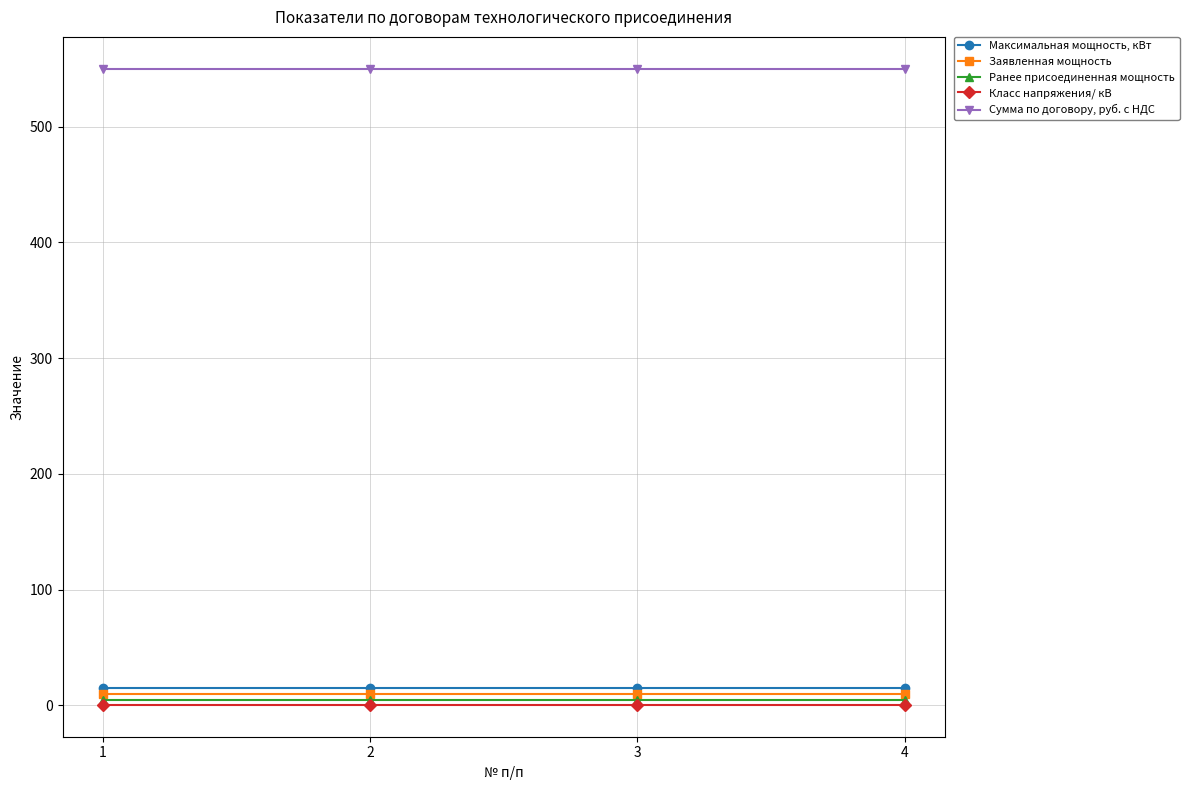

Is the value of Максимальная мощность, кВт at 2 greater than the value of Ранее присоединенная мощность at 3?

Yes